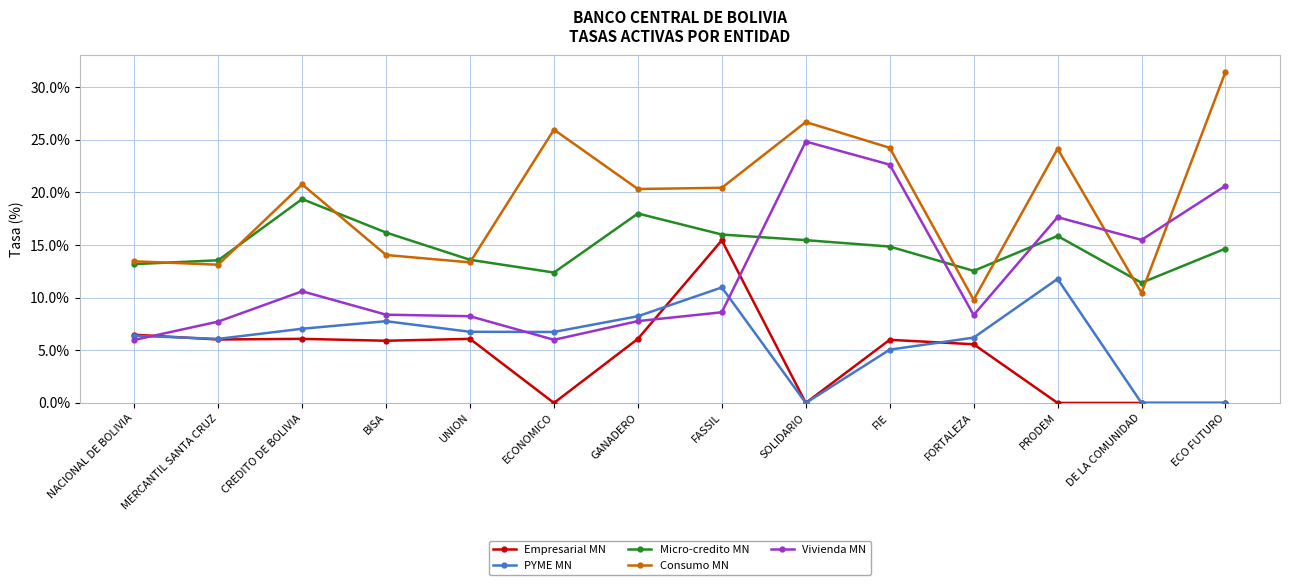

Rank the series by their maximum value, from highest to lowest.

Consumo MN, Vivienda MN, Micro-credito MN, Empresarial MN, PYME MN